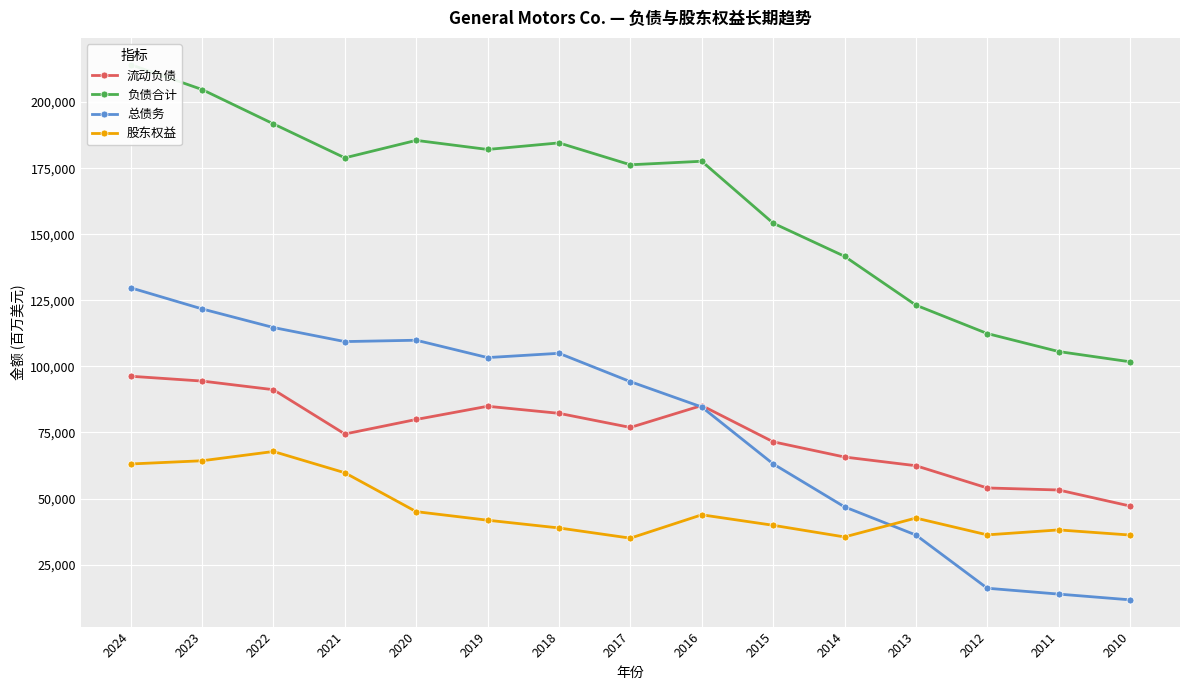

What is the value of the 负债合计 point at the 5th from the left?

185517